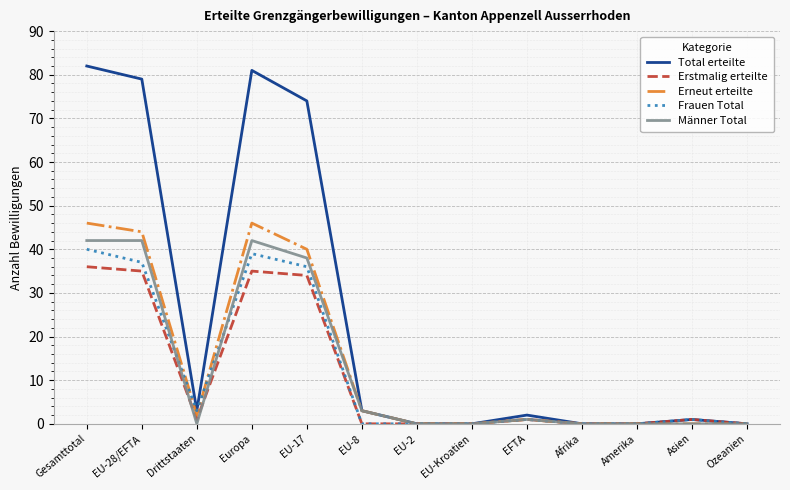

What is the sum of all Total erteilte values?

325